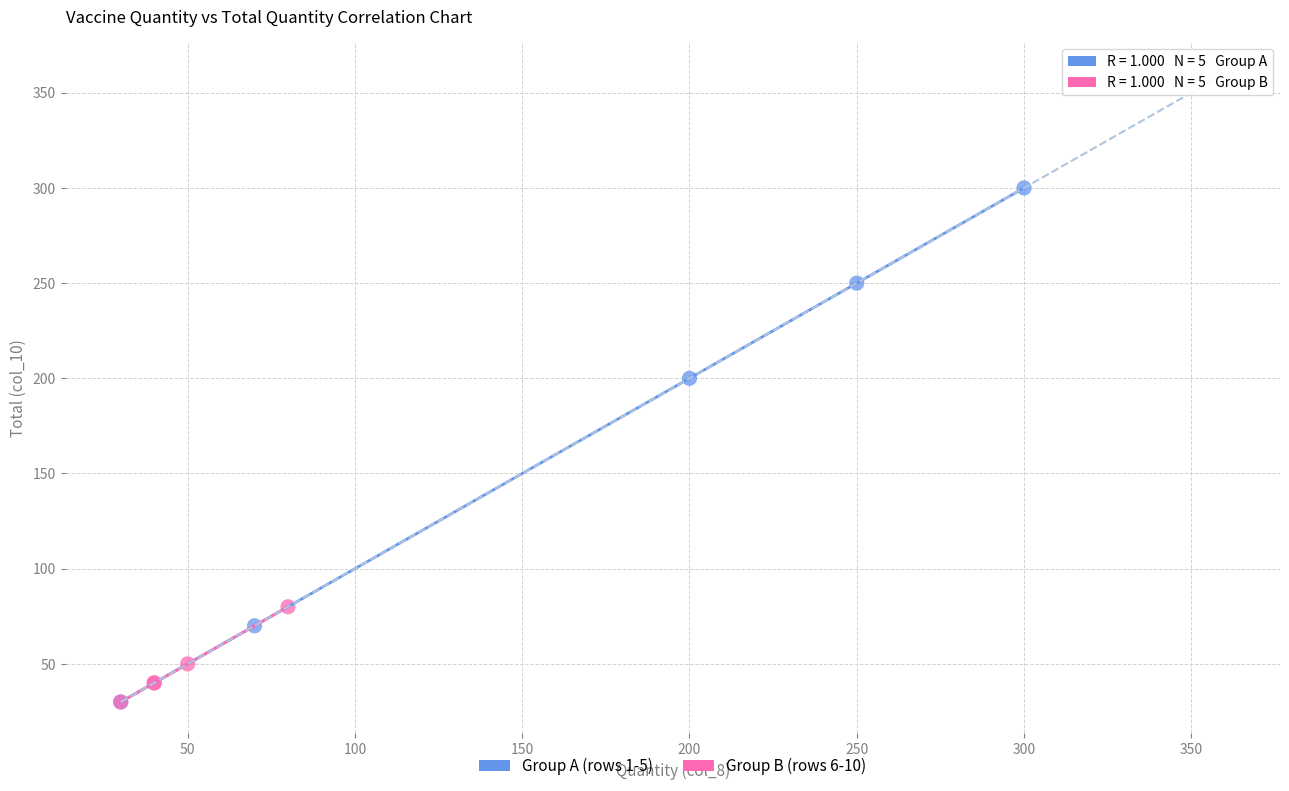

Which series has the largest Y range (max minus min)?

Group A (rows 1-5)